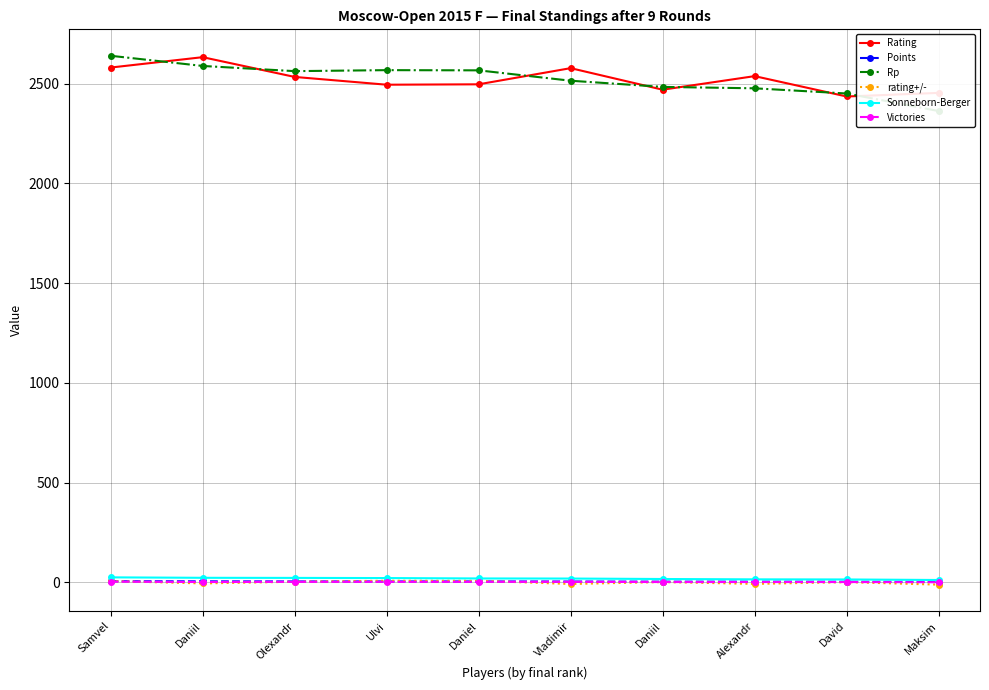

How many data points in Rating are above 2533?

4